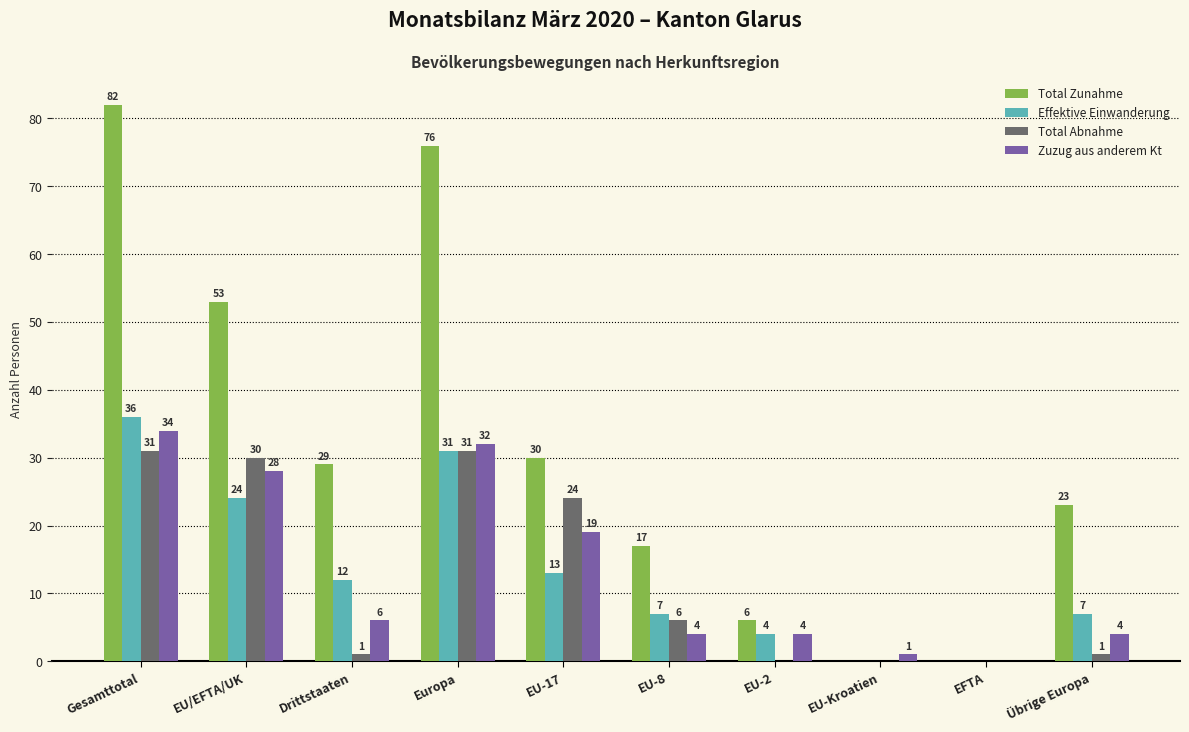

What is the approximate value of Total Zunahme at EU/EFTA/UK, to the nearest 10?

50